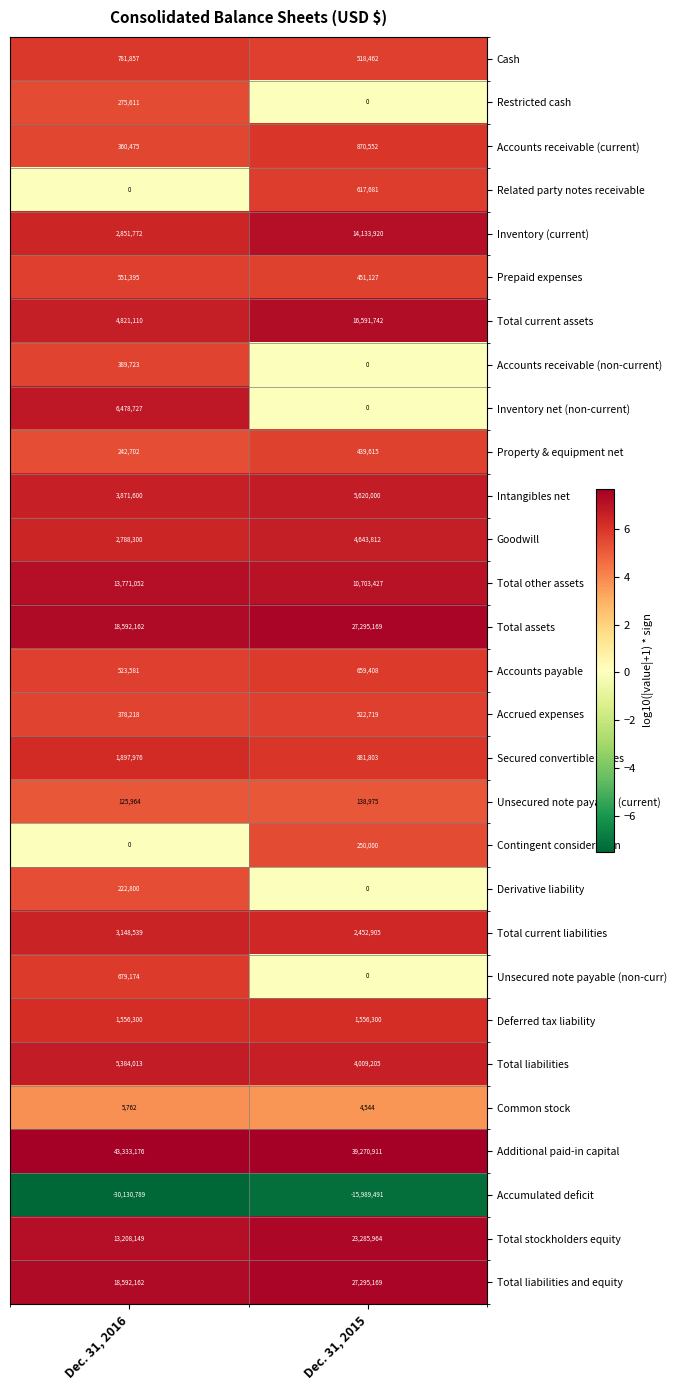

Between Dec. 31, 2016 and Dec. 31, 2015, which series saw the biggest shift?

Accumulated deficit